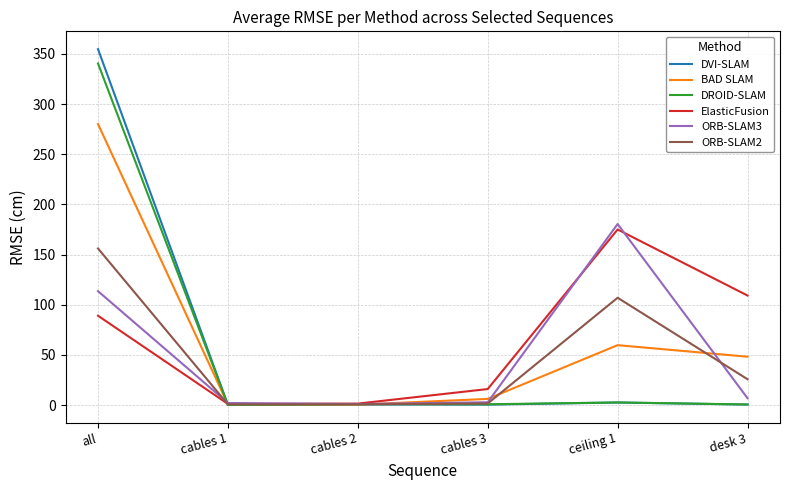

The ORB-SLAM2 series shows 107.0 at ceiling 1. True or false?

True